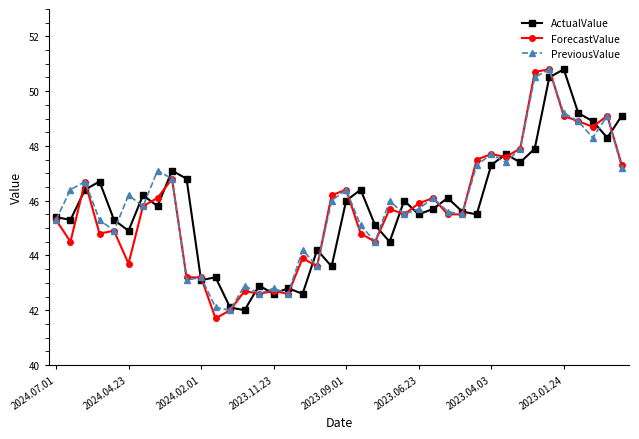

What is the maximum value shown in the chart?

50.8